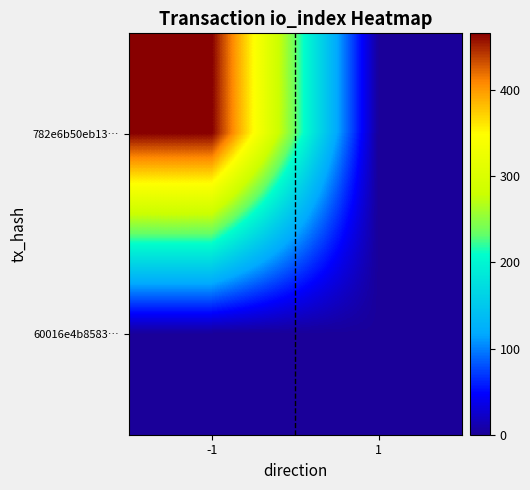

Reading left to right, what are all the values shown in this chart?

782e6b50eb13…: -1=466	1=0
60016e4b8583…: -1=0	1=1